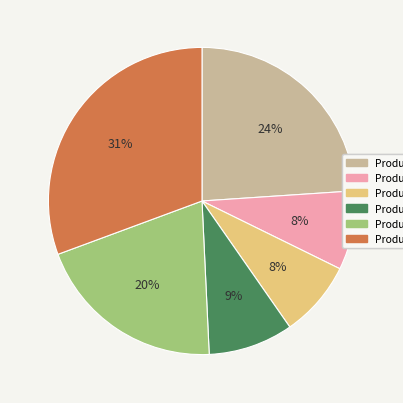

To the nearest percent, what is the combined percentage of Product 1 and Product 3?

32%